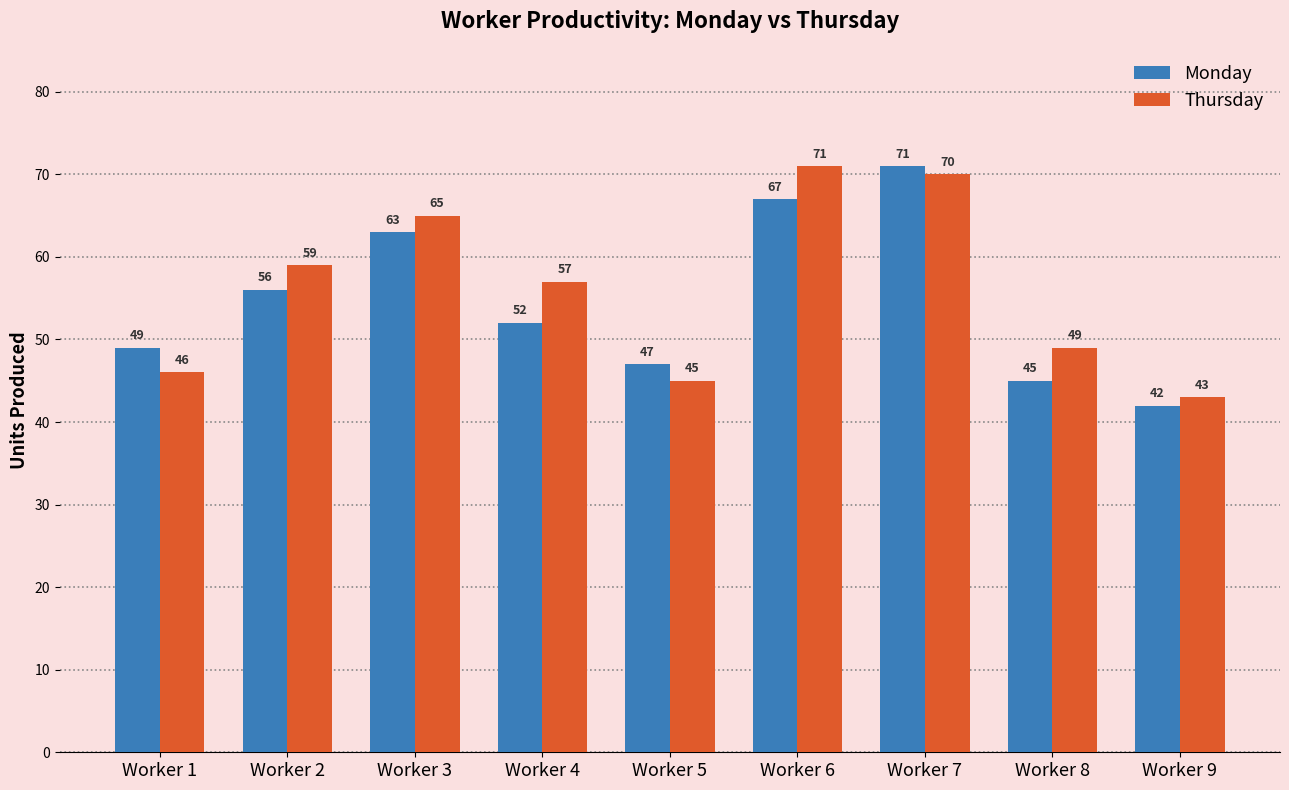

Does the chart contain any negative values?

No